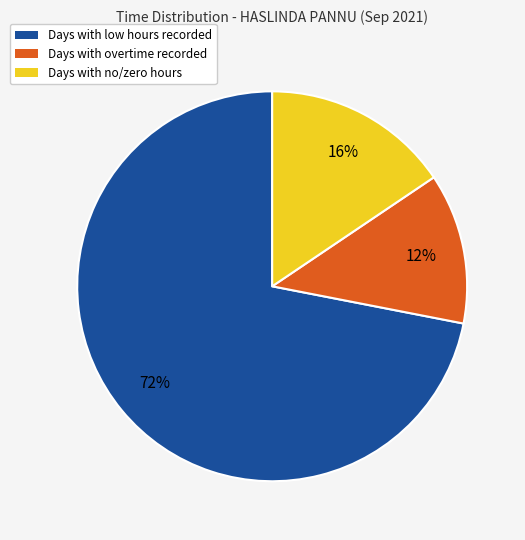

Is there any slice that represents more than half of the pie?

Yes